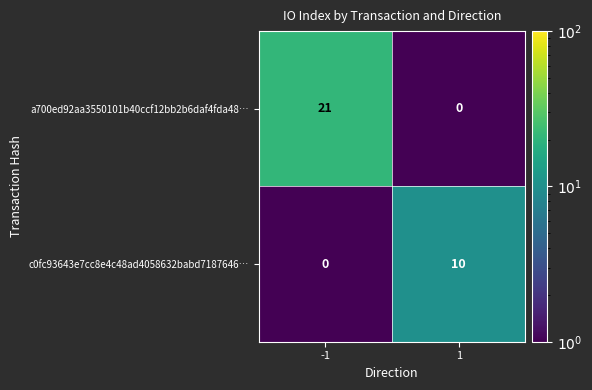

What is the greatest value displayed?

21